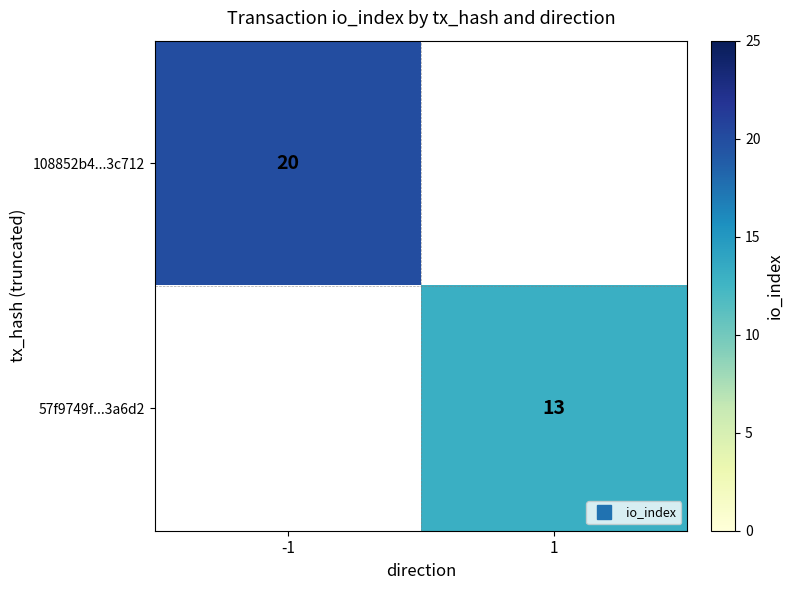

At which label is 108852b4...3c712 closest to 20?

-1